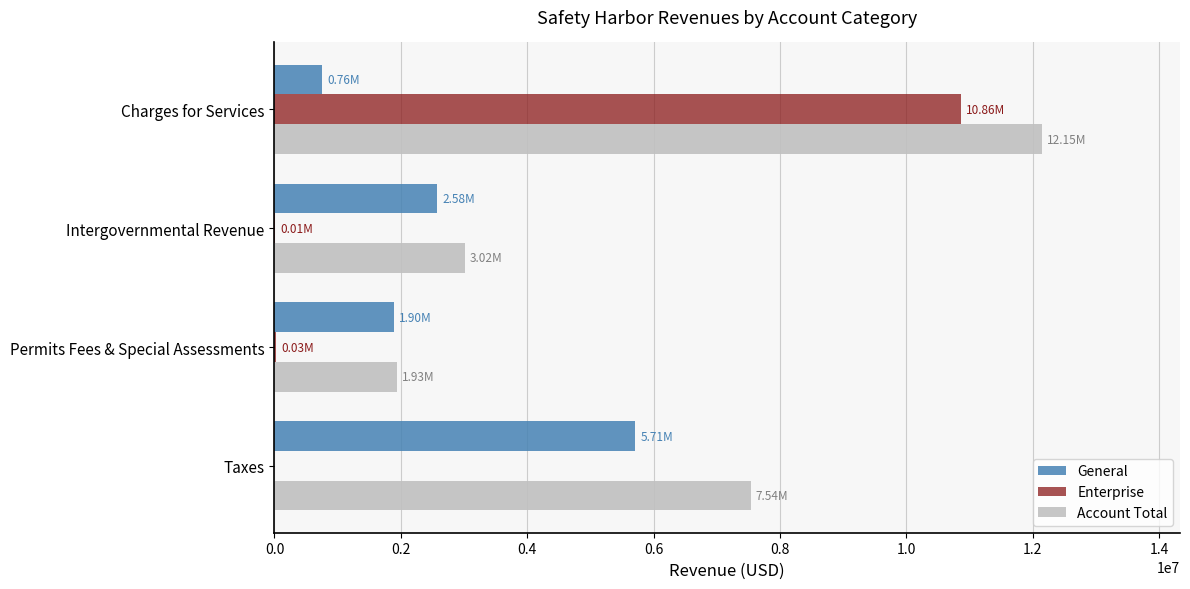

What is the sum of all General values?

10944040